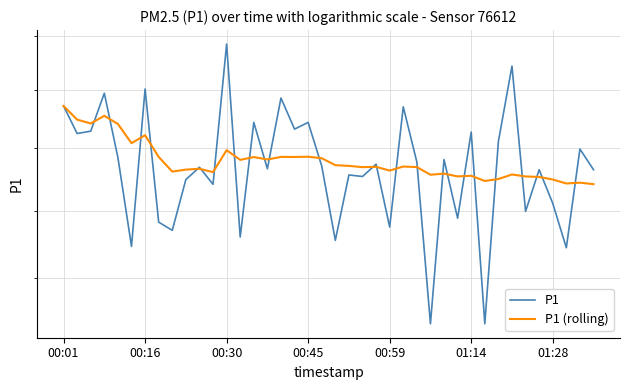

At which category is the sum across all series the highest?

00:30